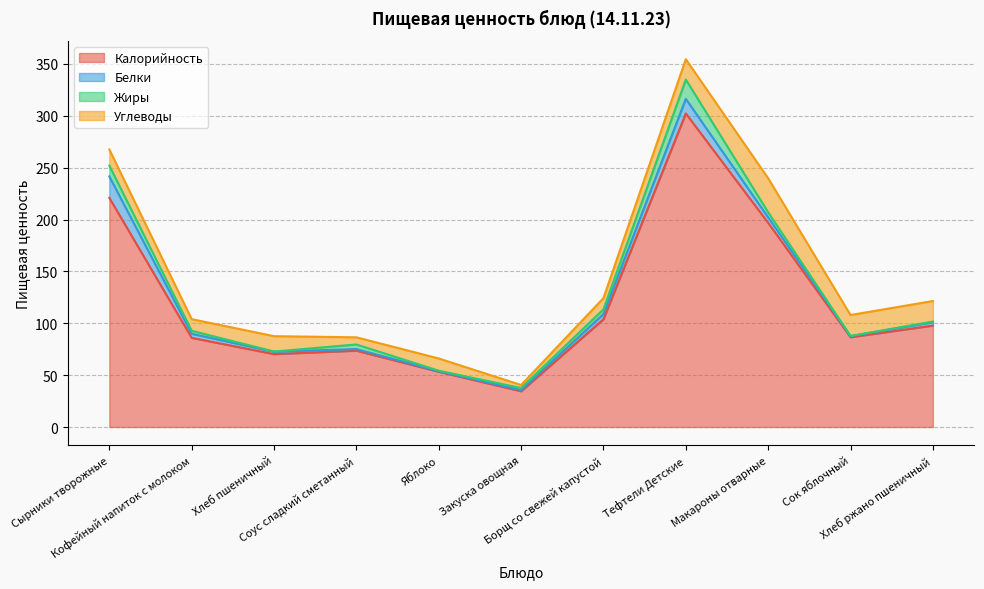

Between Хлеб ржано пшеничный and Яблоко, which is larger?

Хлеб ржано пшеничный